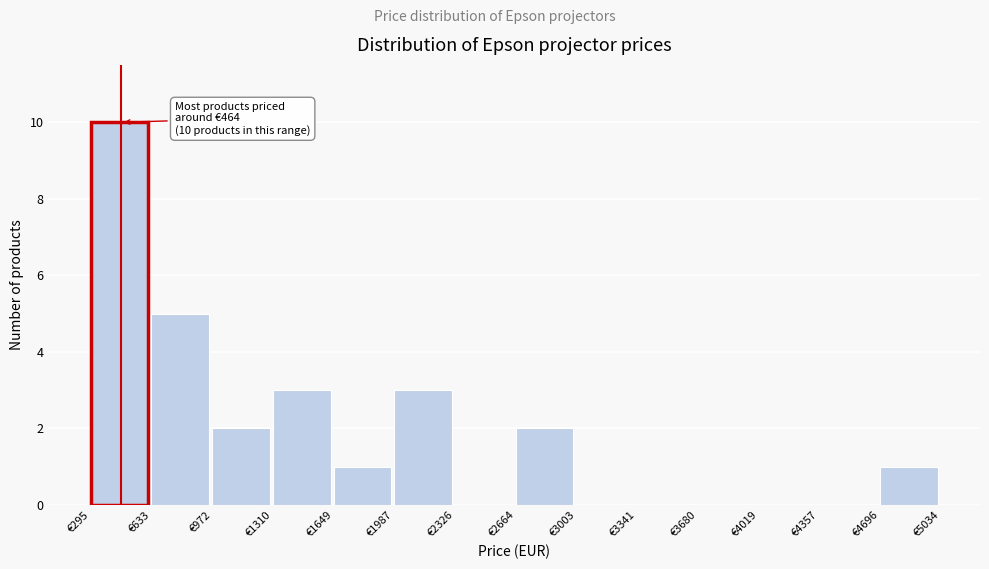

Which range on the x-axis has the tallest bar?

300 to 650